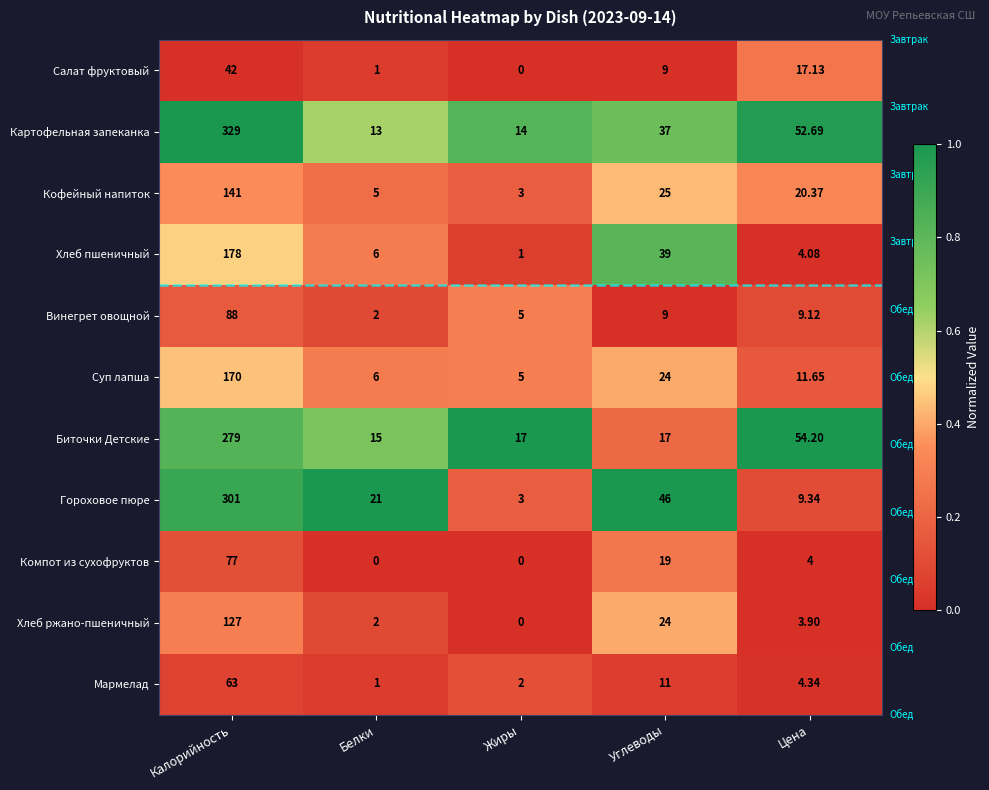

Between Калорийность and Цена, which series saw the biggest shift?

Гороховое пюре